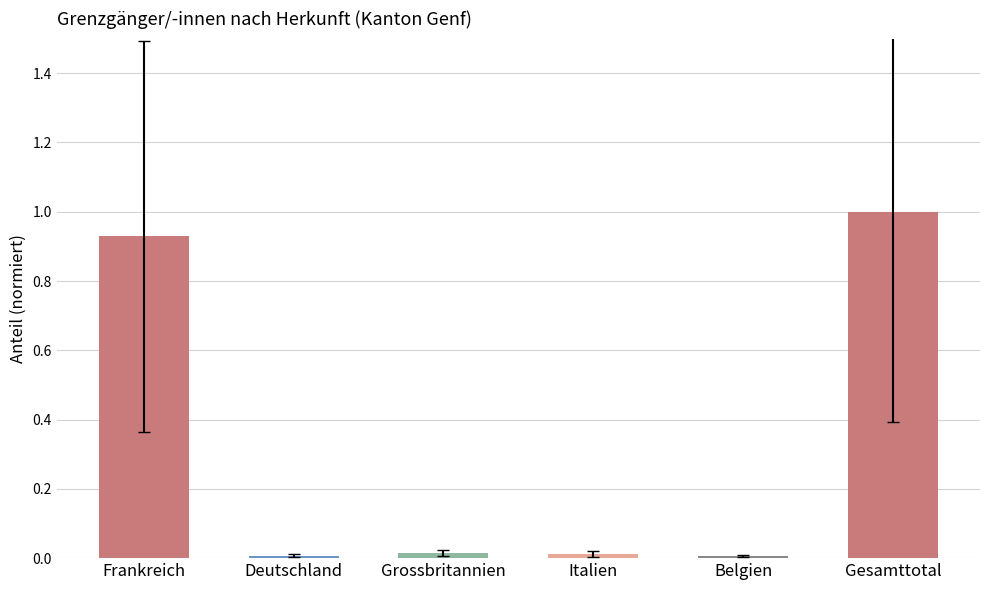

What is the greatest value displayed?

1.0